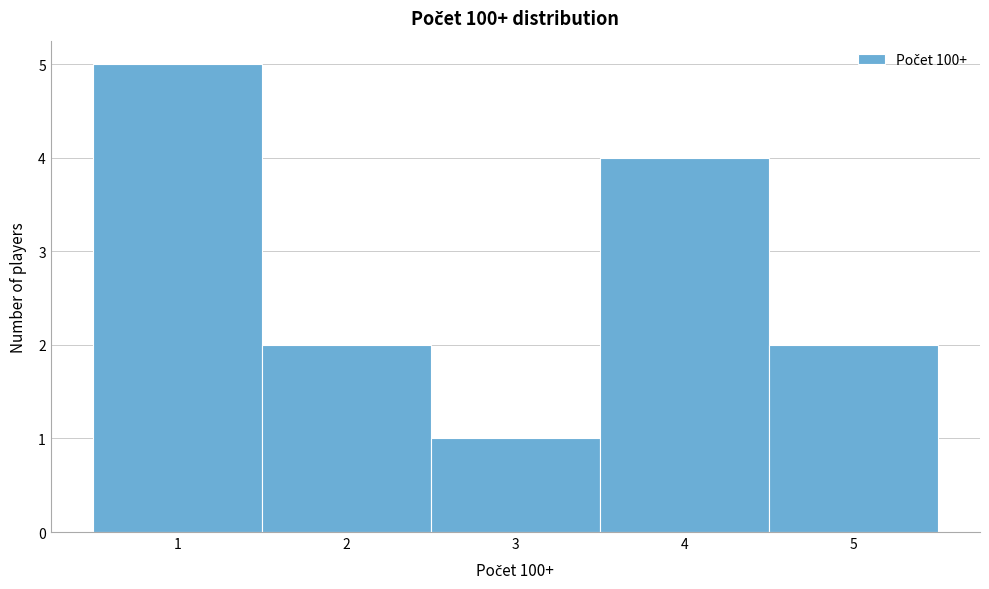

How tall is the bar that spans 4.5 to 5.5 on the x-axis? The values are not printed on the chart, so give them approximately, as read against the axis.

2